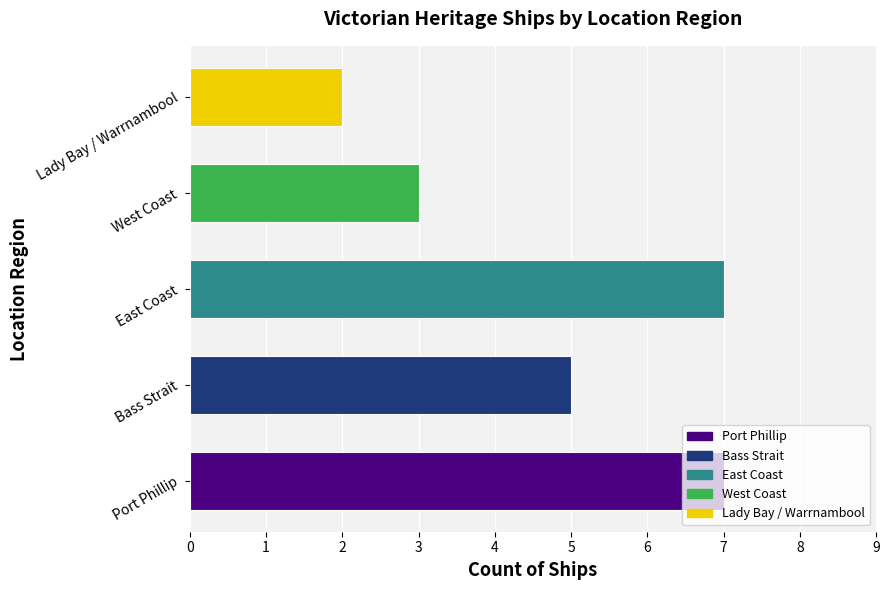

What is the minimum value shown in the chart?

2